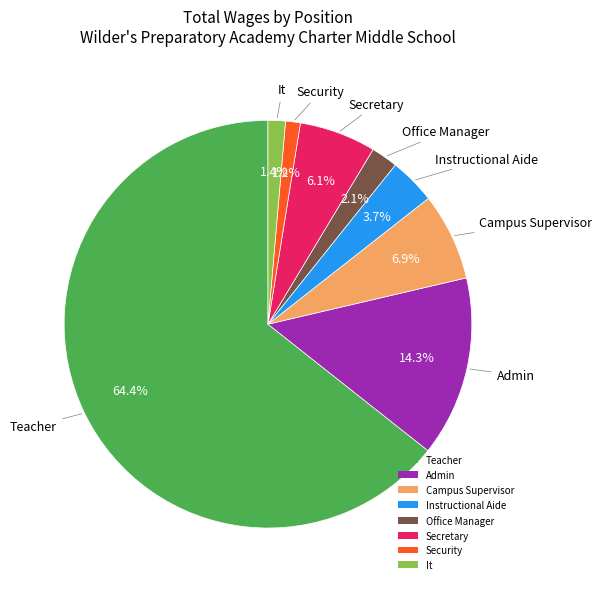

How many slices are in this pie chart?

8